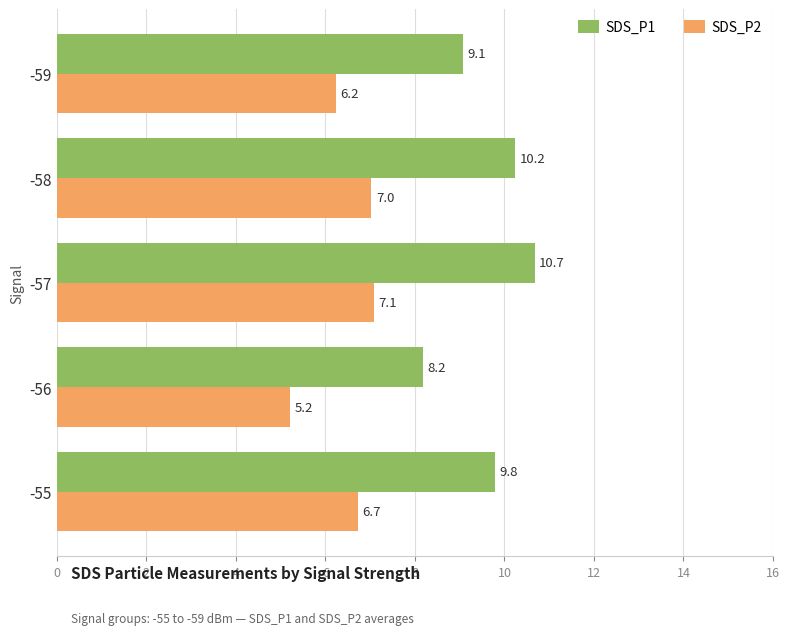

The value of SDS_P2 at -58 is 3.6. True or false?

False